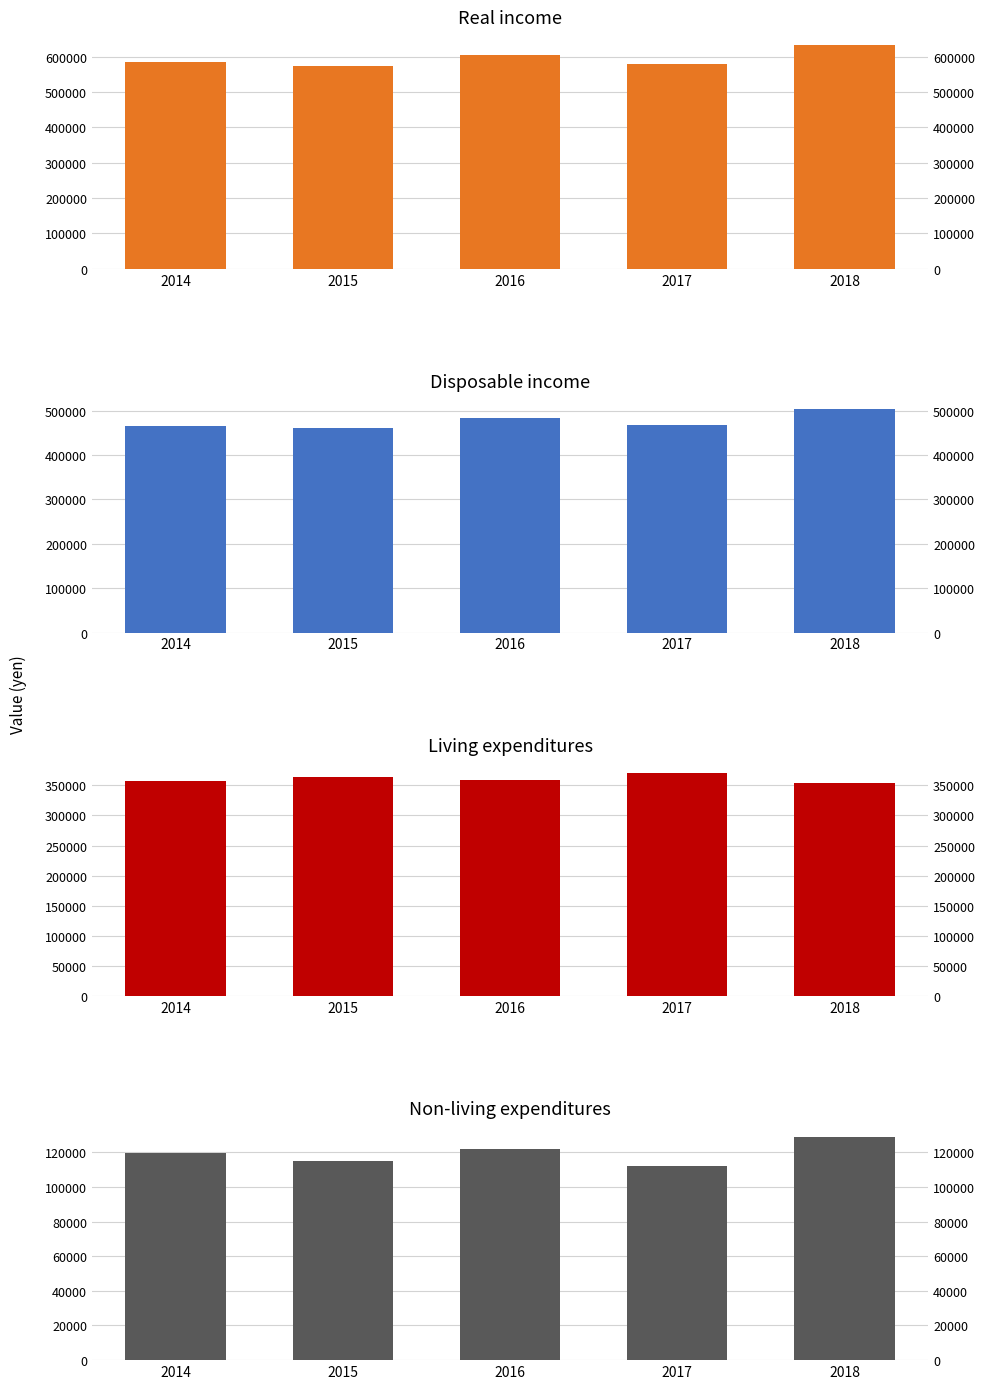

Reading right to left, list all the values displayed in this chart.

Real income: 2018=632404	2017=580063	2016=605530	2015=574733	2014=585636
Disposable income: 2018=503418	2017=467754	2016=483888	2015=459901	2014=465913
Living expenditures: 2018=354487	2017=370605	2016=359130	2015=363280	2014=357031
Non-living expenditures: 2018=128986	2017=112309	2016=121642	2015=114831	2014=119723